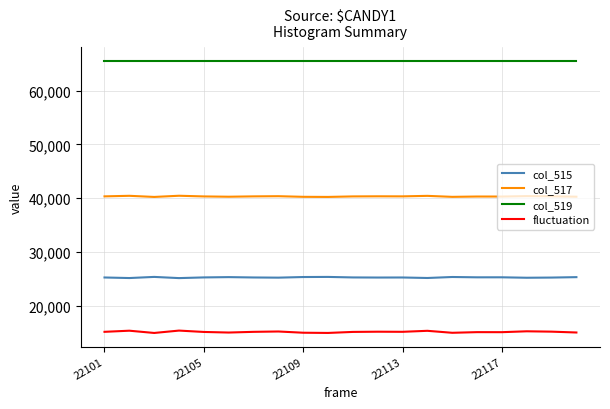

What is the lowest value of the col_519 series?

65535